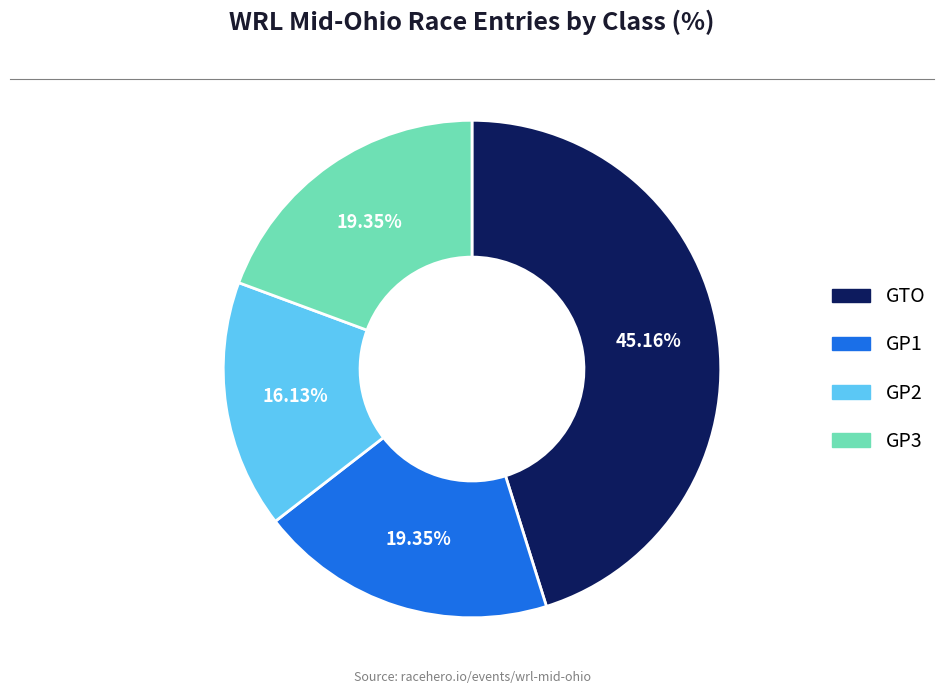

Is there a majority slice in this chart?

No